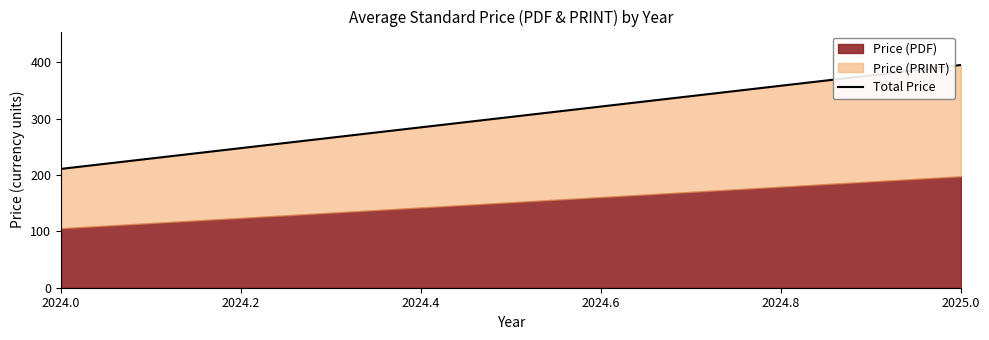

How many values exceed 395?

1